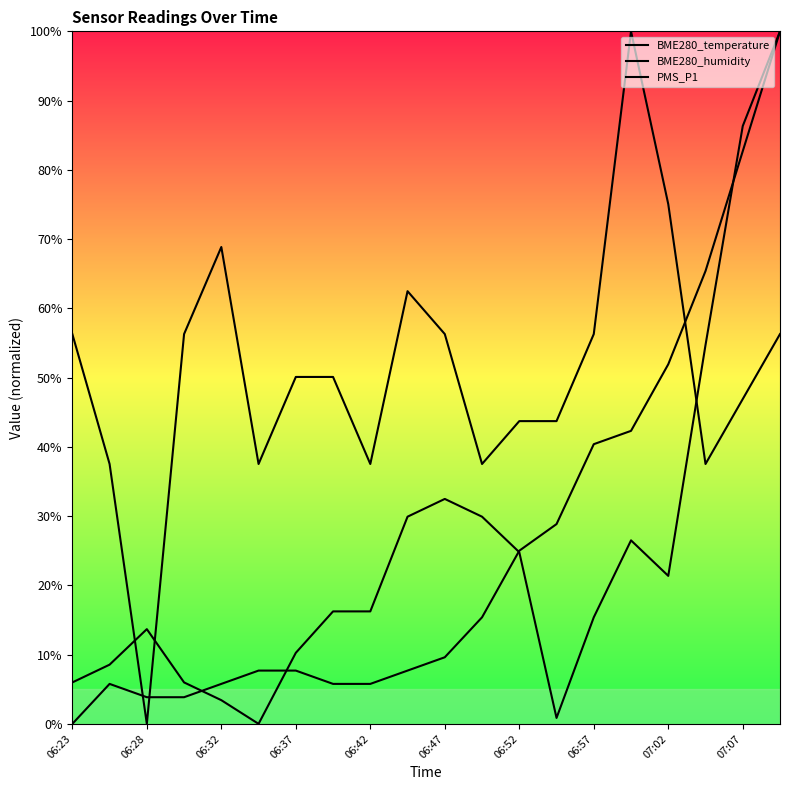

Between 06:37 and 19, which series saw the biggest shift?

BME280_temperature